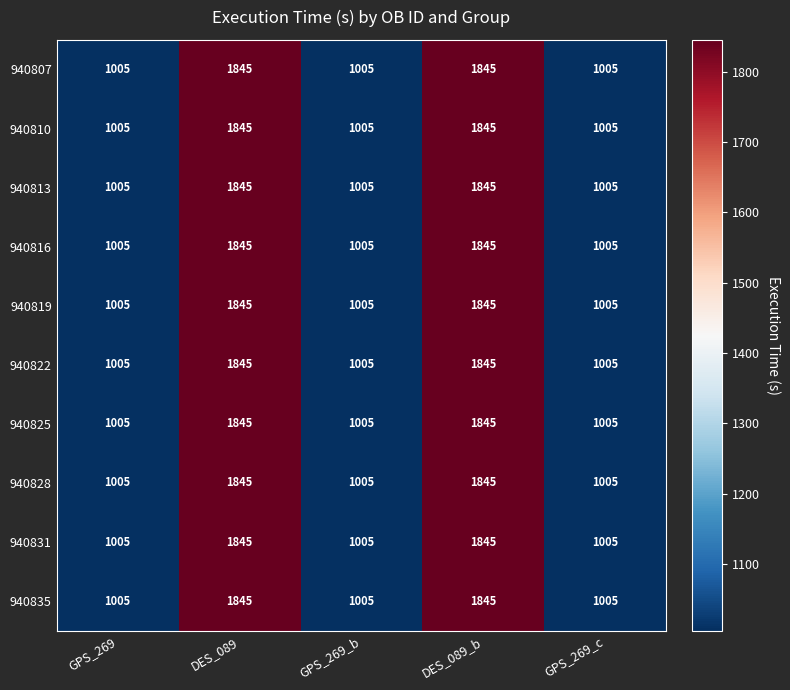

What is the approximate value of 940822 at GPS_269?

1005